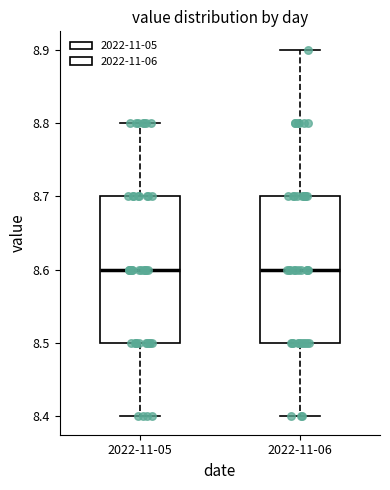

Reading left to right, read every box against the y-axis: the position of its median line, the range the box covers, and the ends of its whiskers. The values are not printed on the chart, so give them approximately, as read against the axis.

2022-11-05: median 8.6, box 8.5 to 8.7, whiskers 8.4 to 8.8
2022-11-06: median 8.6, box 8.5 to 8.7, whiskers 8.4 to 8.9